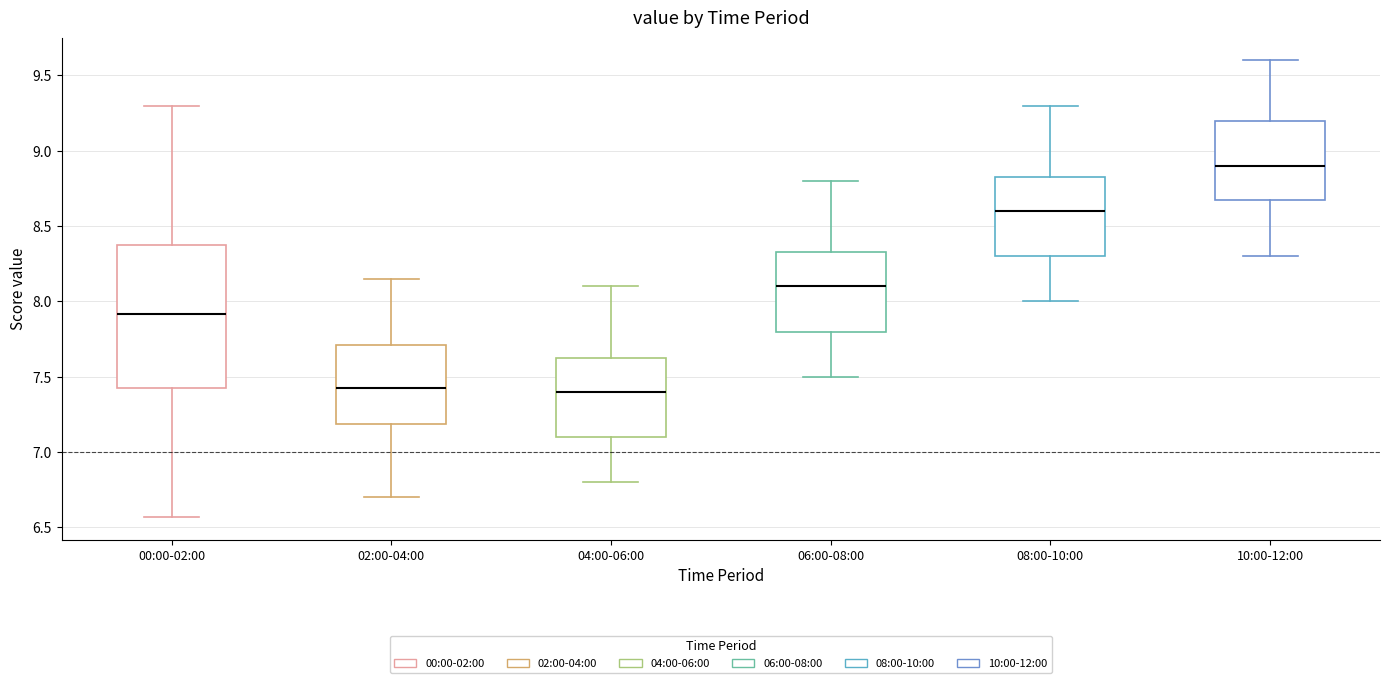

Reading left to right, transcribe this box plot: for each box, give where its median line is, the range the box spans, and where its two whiskers end, as read against the y-axis. The values are not printed on the chart, so give them approximately, as read against the axis.

00:00-02:00: median 7.90, box 7.40 to 8.40, whiskers 6.55 to 9.30
02:00-04:00: median 7.45, box 7.20 to 7.70, whiskers 6.70 to 8.15
04:00-06:00: median 7.40, box 7.10 to 7.65, whiskers 6.80 to 8.10
06:00-08:00: median 8.10, box 7.80 to 8.35, whiskers 7.50 to 8.80
08:00-10:00: median 8.60, box 8.30 to 8.85, whiskers 8.00 to 9.30
10:00-12:00: median 8.90, box 8.70 to 9.20, whiskers 8.30 to 9.60